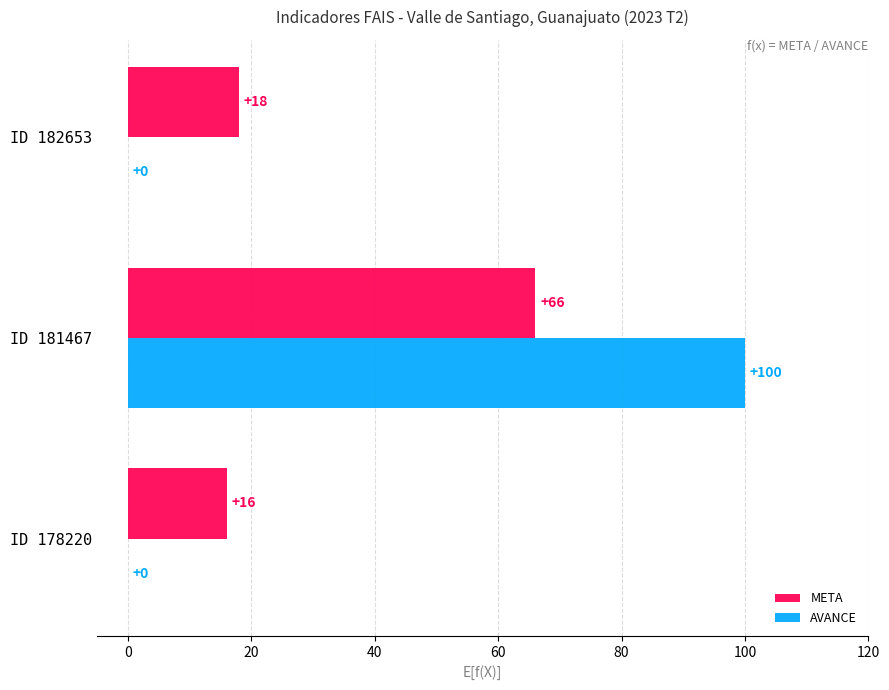

What is the sum of all AVANCE values?

100